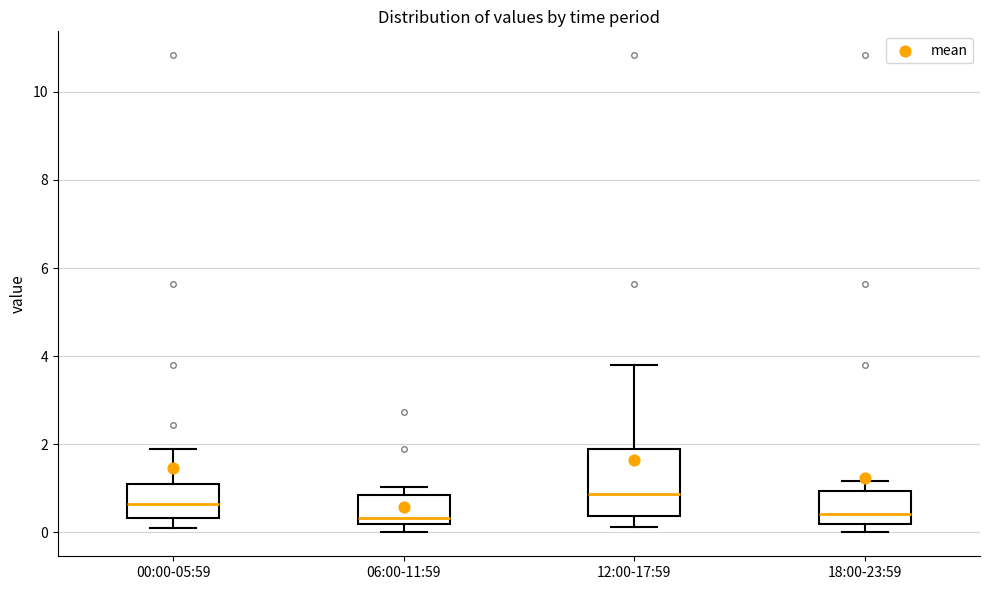

Where is the lower edge of the box for 00:00-05:59 on the y-axis? The values are not printed on the chart, so give them approximately, as read against the axis.

0.4